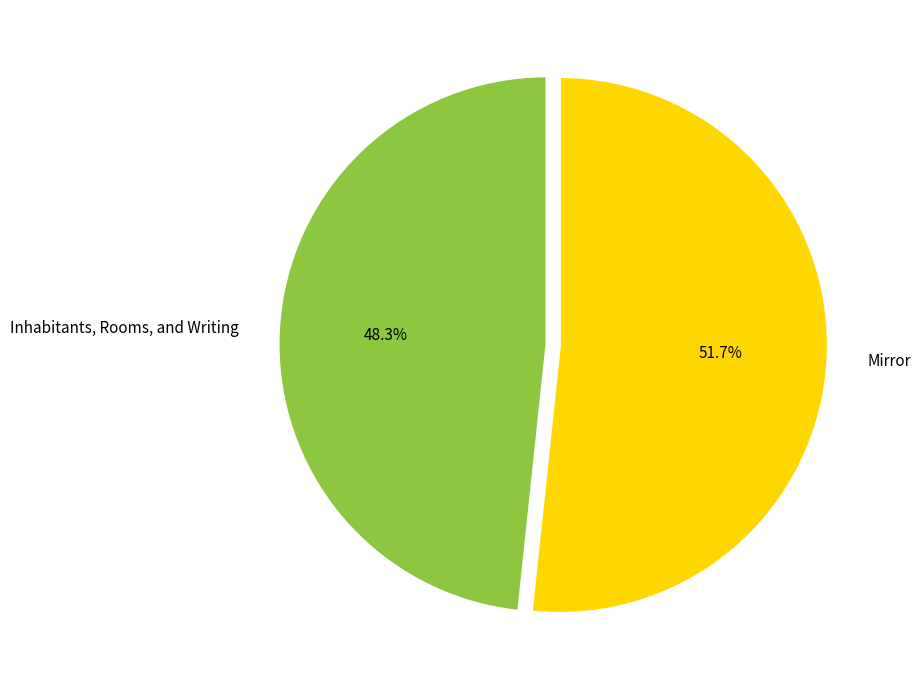

Approximately how many times larger is the value at Mirror compared to Inhabitants, Rooms, and Writing?

1.1